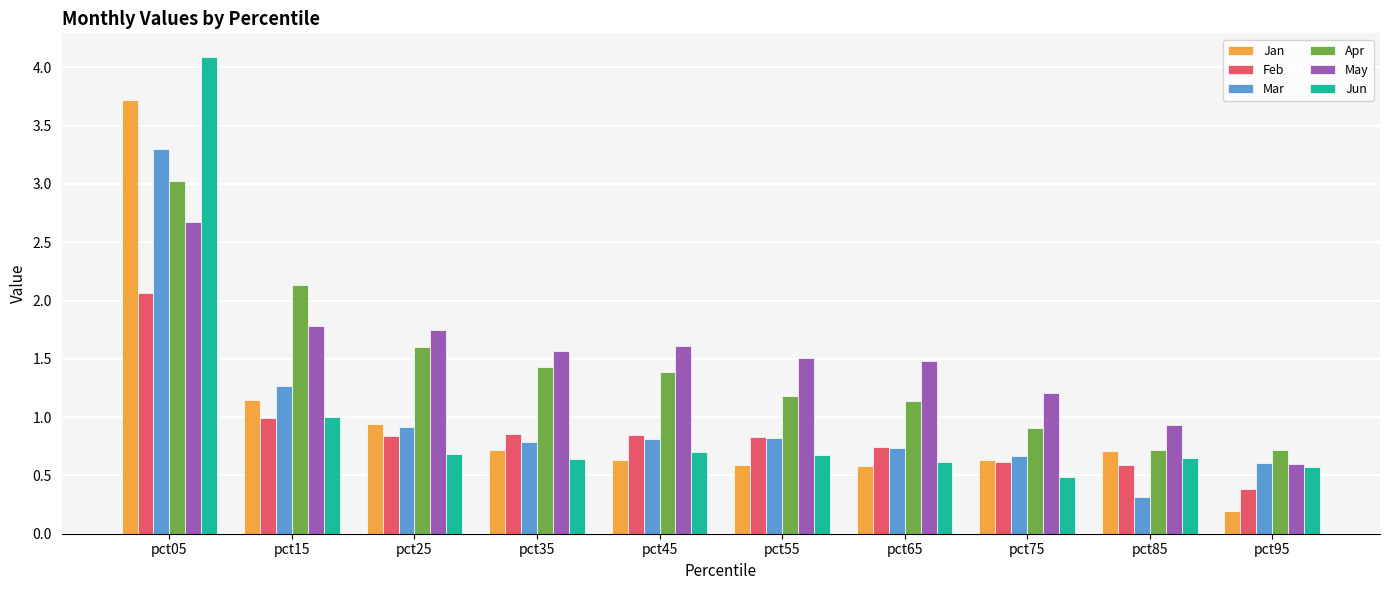

Which series has the largest range (max minus min)?

Jun